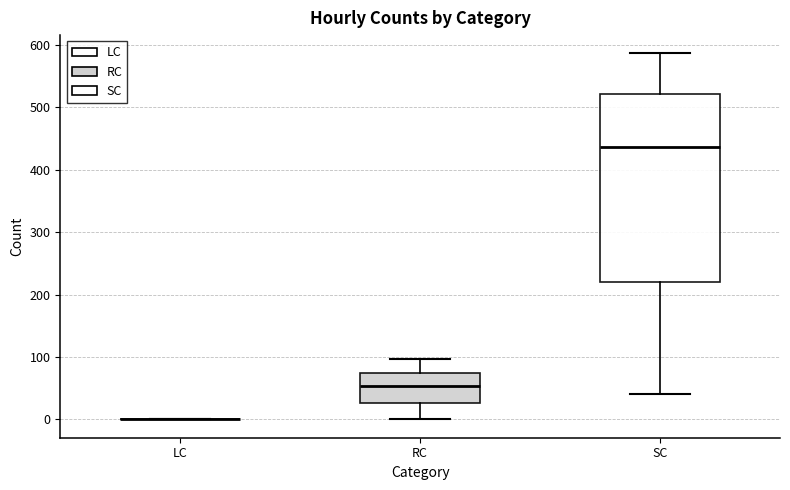

Where does the lower whisker of the box for SC end on the y-axis? The values are not printed on the chart, so give them approximately, as read against the axis.

40